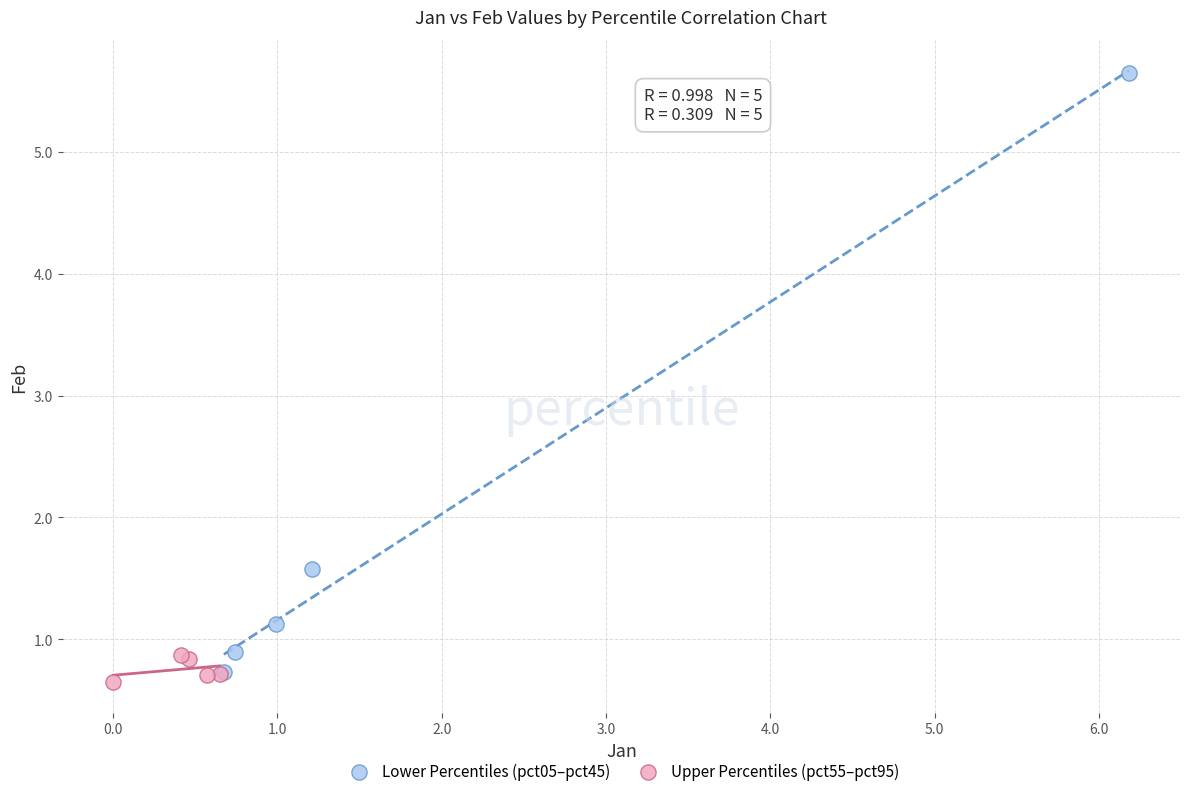

Which series has the largest Y range (max minus min)?

Lower Percentiles (pct05–pct45)